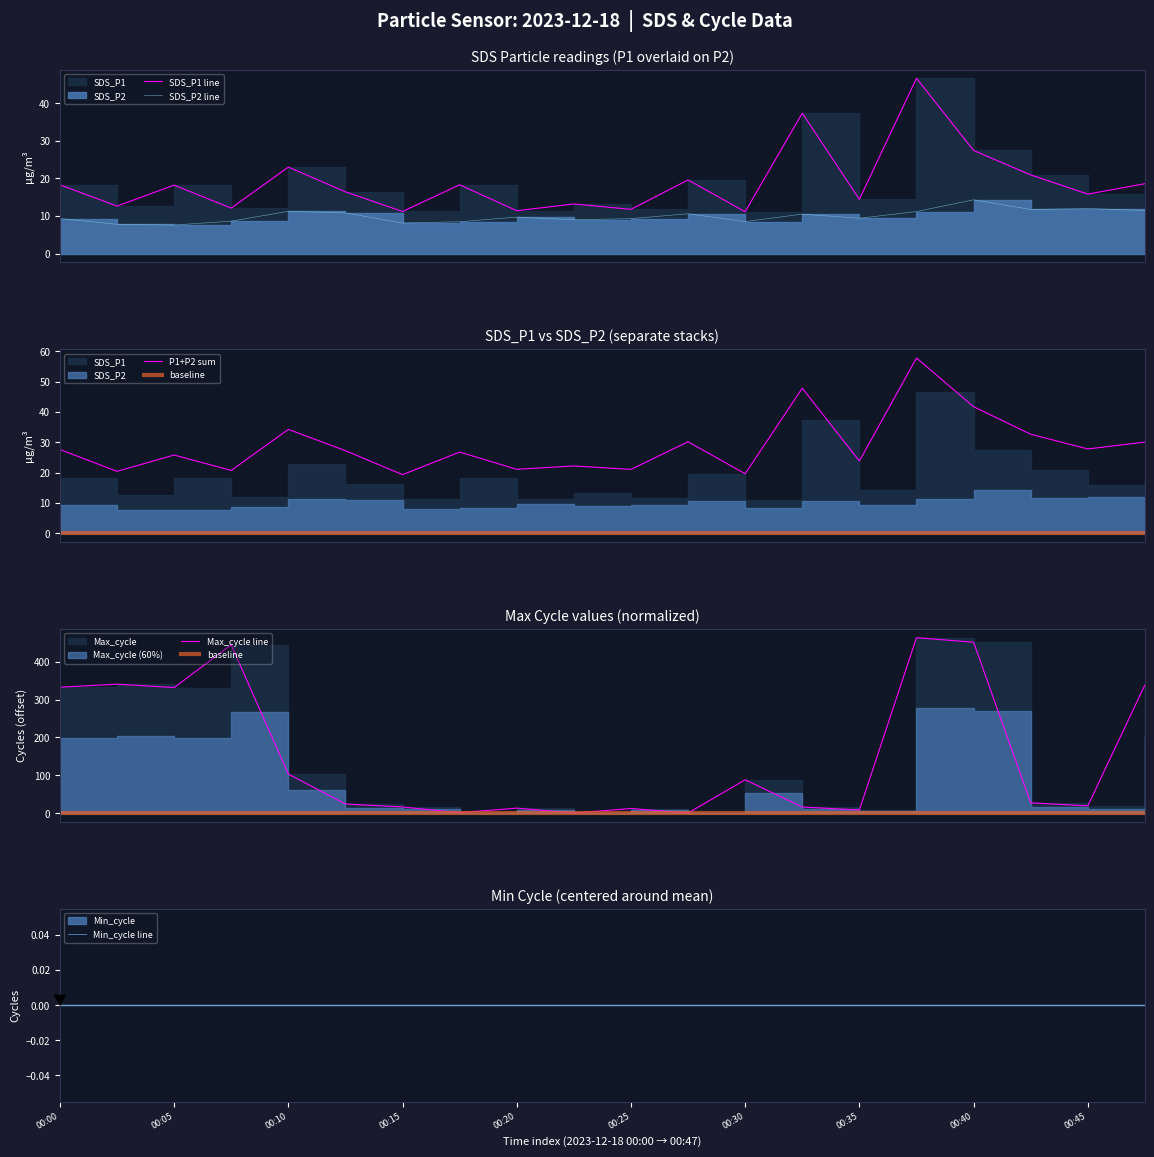

What is the sum of all SDS_P1 values?

378.3